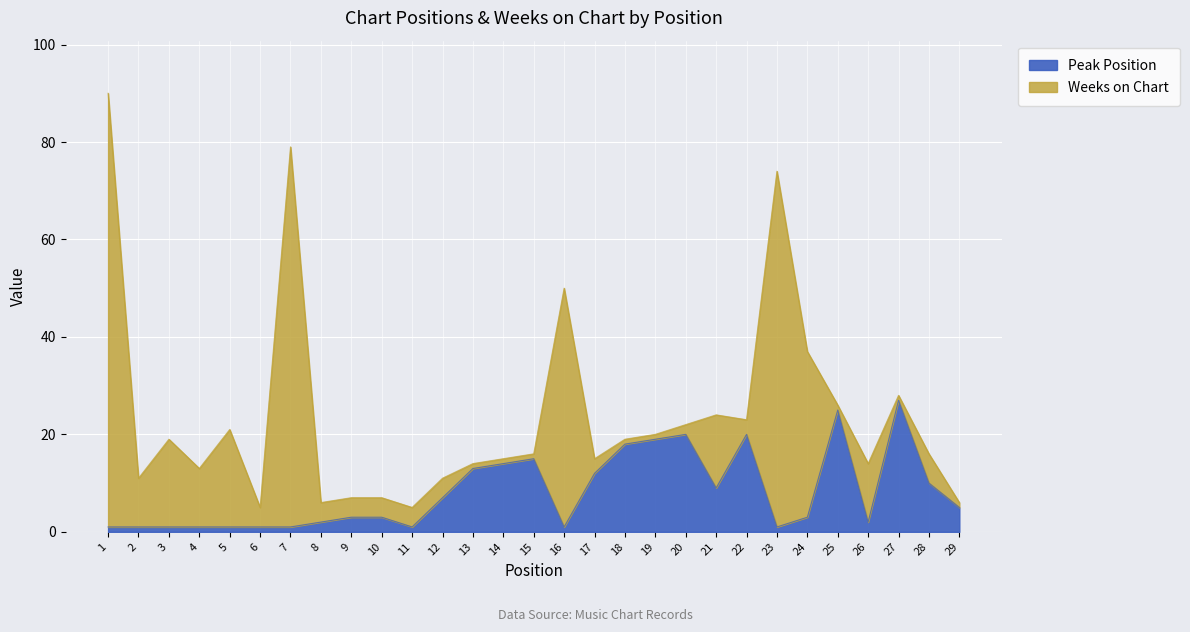

Reading right to left, what are all the values shown in this chart?

5	10	27	2	25	3	1	20	9	20	19	18	12	1	15	14	13	7	1	3	3	2	1	1	1	1	1	1	1